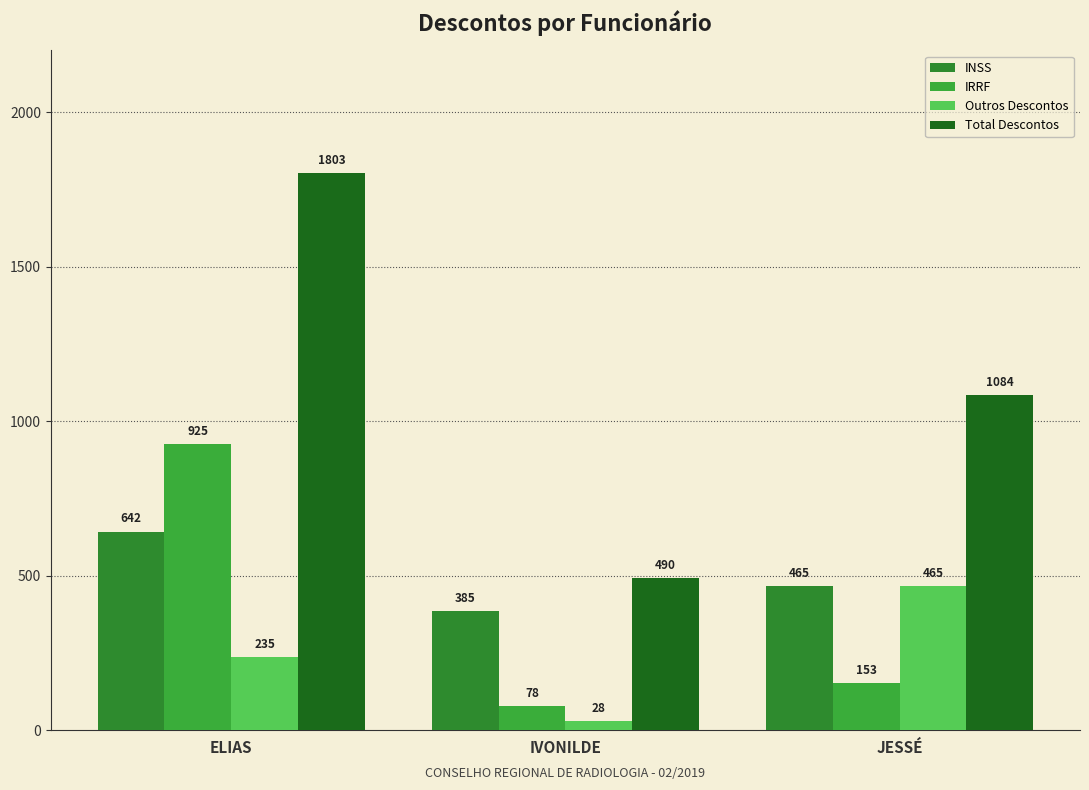

What is the label of the 3rd bar from the left?

JESSÉ